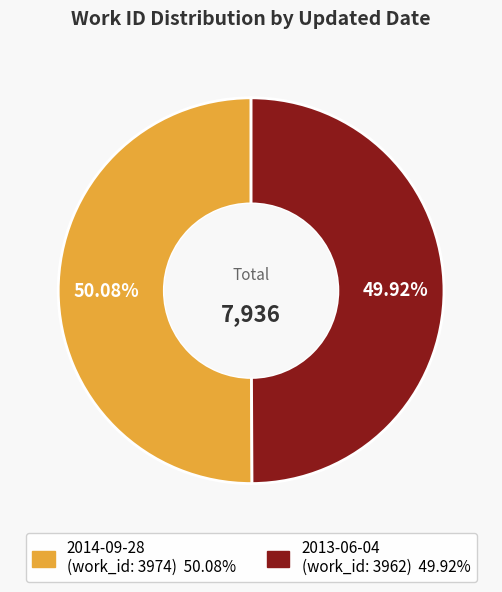

How many segments does this pie chart have?

2